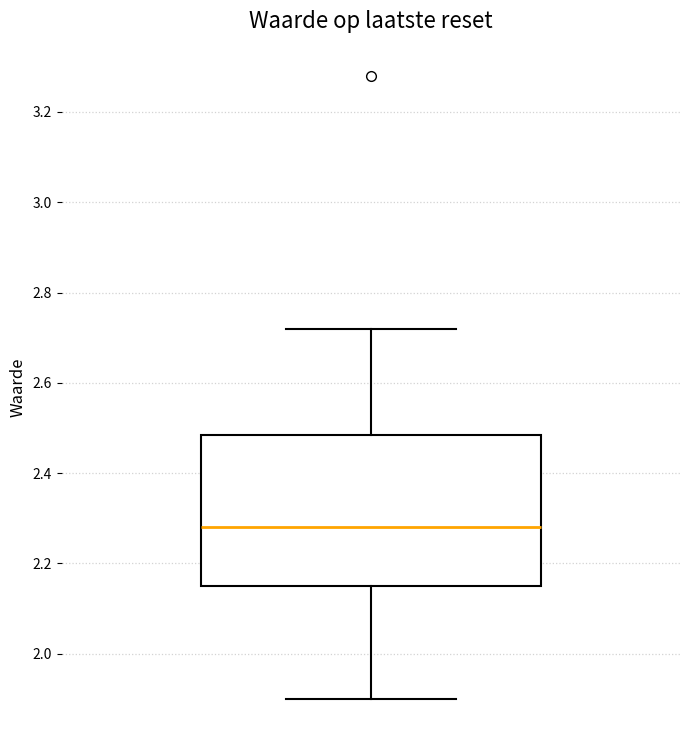

Where does the median line of the box sit on the y-axis? The values are not printed on the chart, so give them approximately, as read against the axis.

2.28